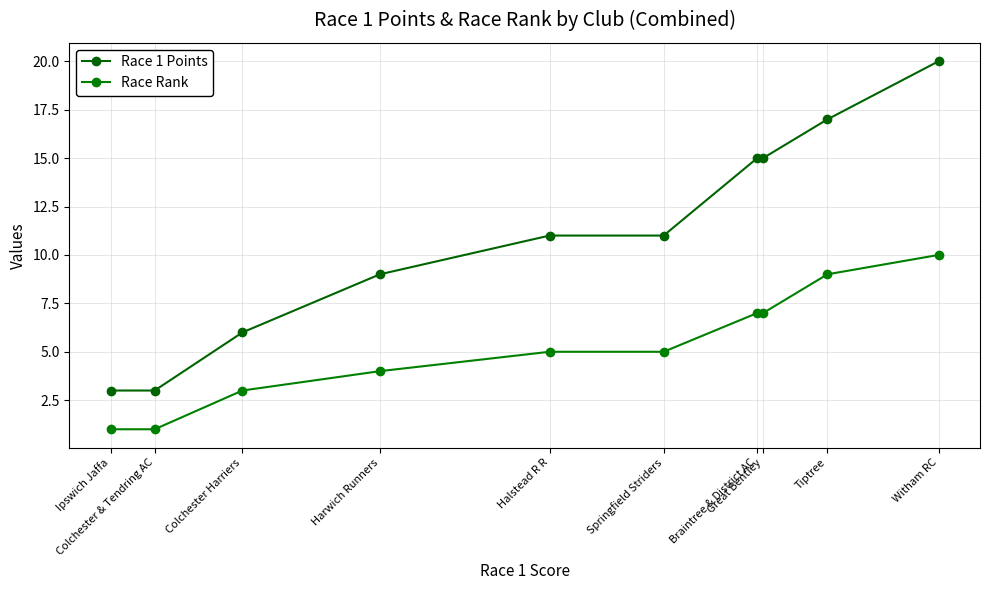

What is the sum of the Race 1 Points values at Tiptree and Halstead R R?

28